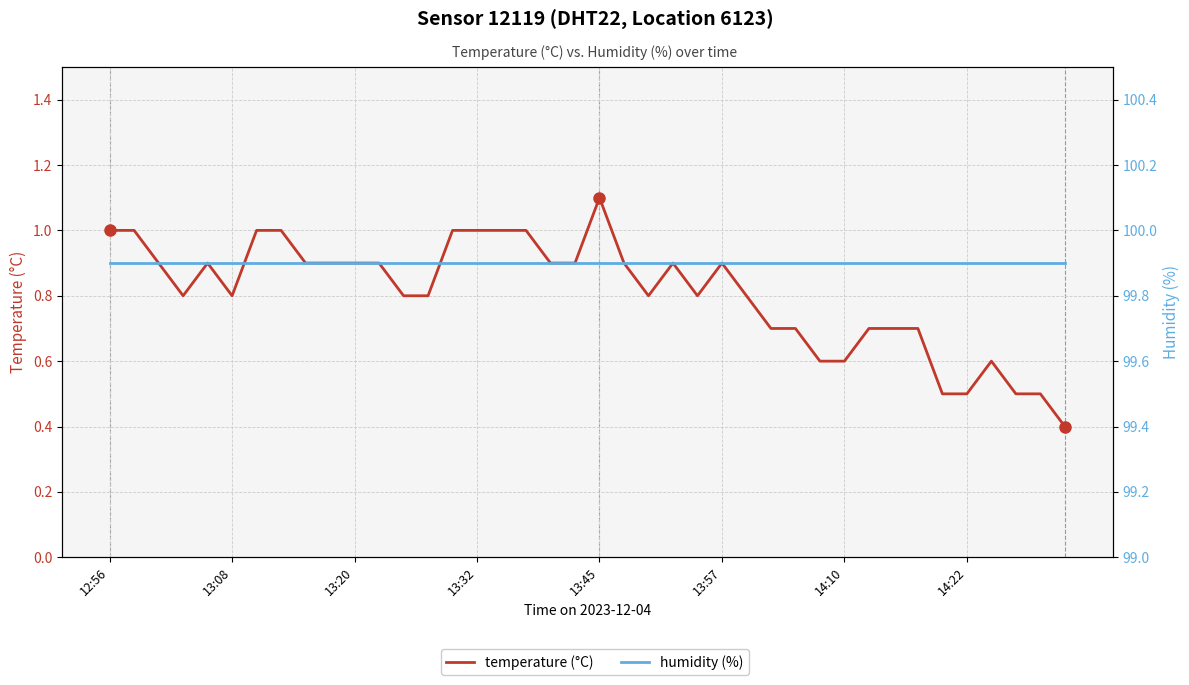

Rank the series by their maximum value, from highest to lowest.

humidity (%), temperature (°C)